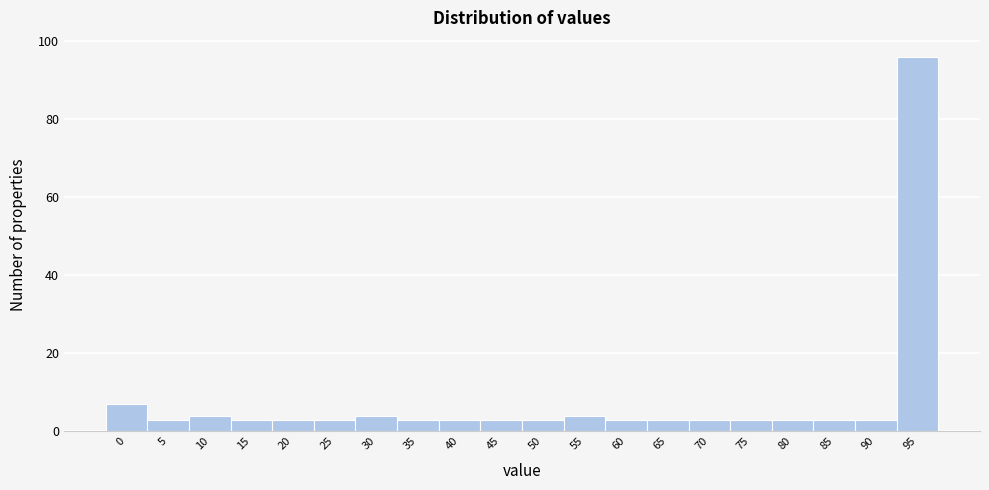

Reading left to right, list all the values displayed in this chart.

7	3	4	3	3	3	4	3	3	3	3	4	3	3	3	3	3	3	3	96